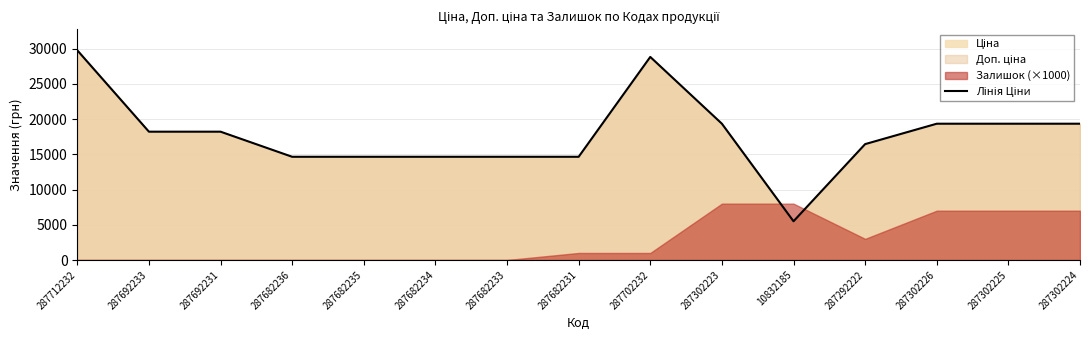

The chart shows a value of 19343.1 at 287302223. True or false?

True